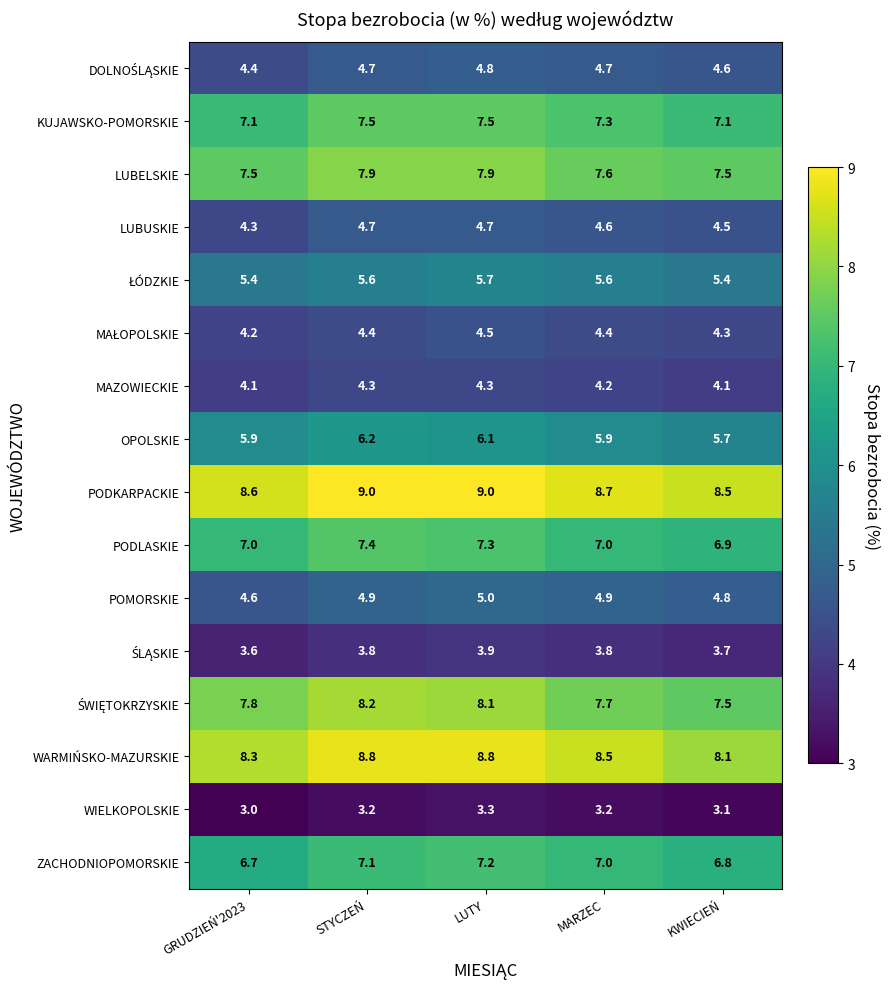

What is the difference between the second highest and second lowest values in the LUBELSKIE series?

0.4